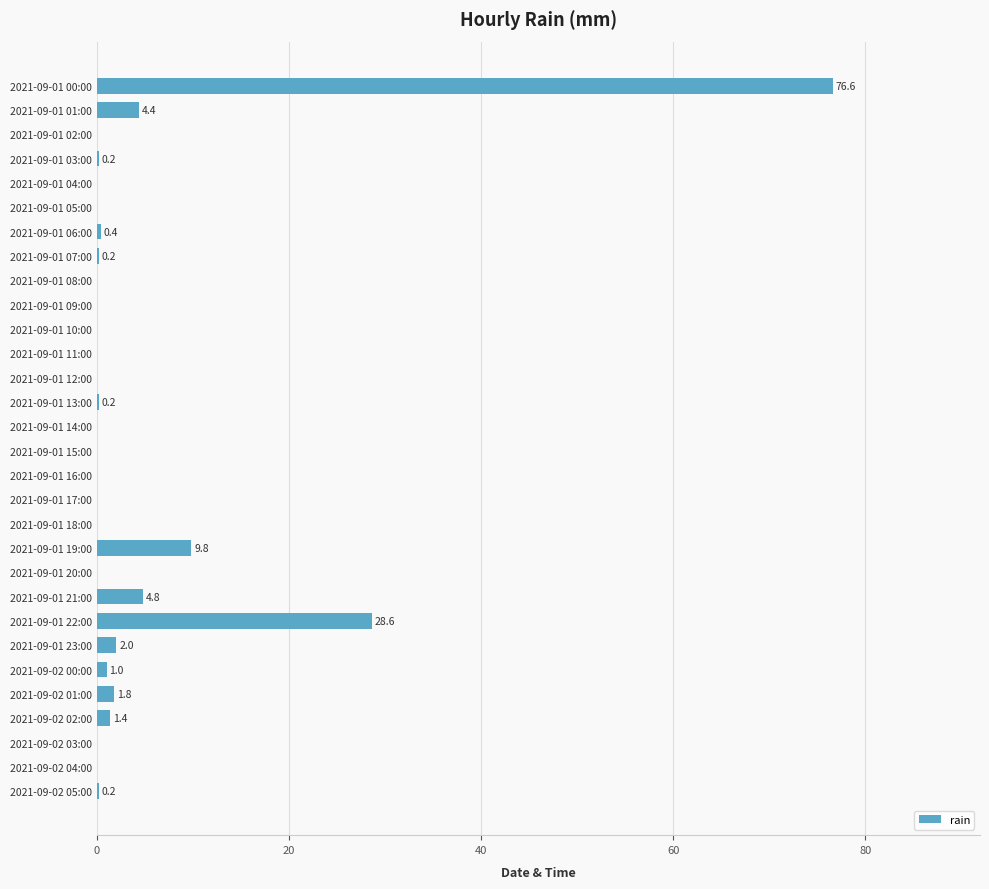

True or false: the data shows 0.0 at 2021-09-01 09:00.

True